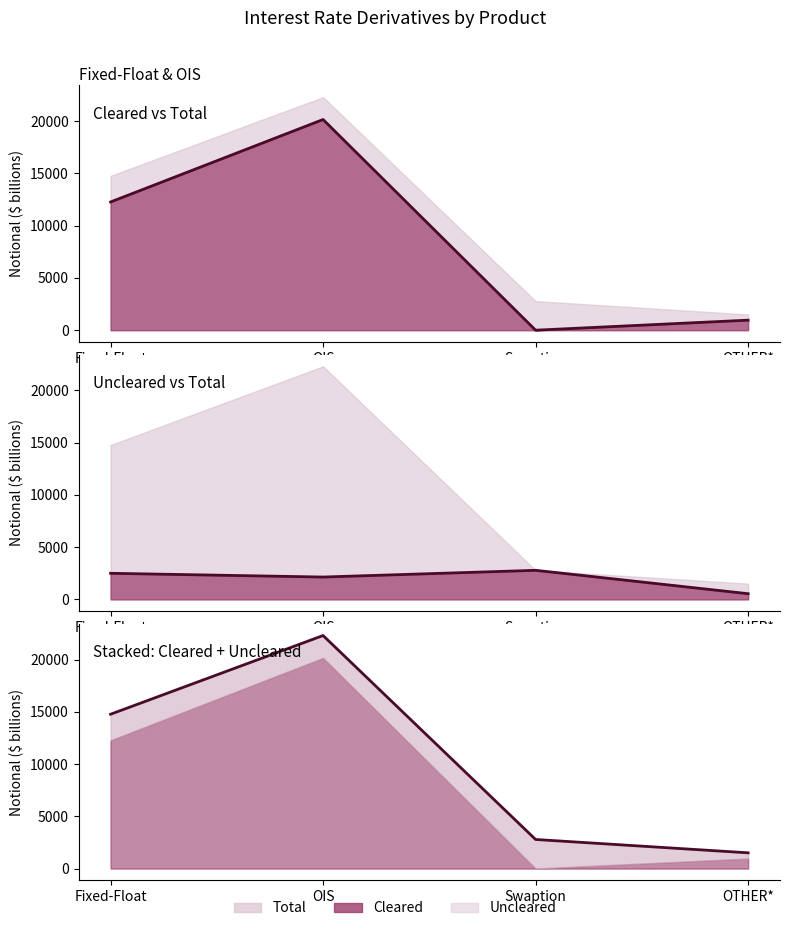

How many data points in Cleared+Uncleared are less than 14764?

2